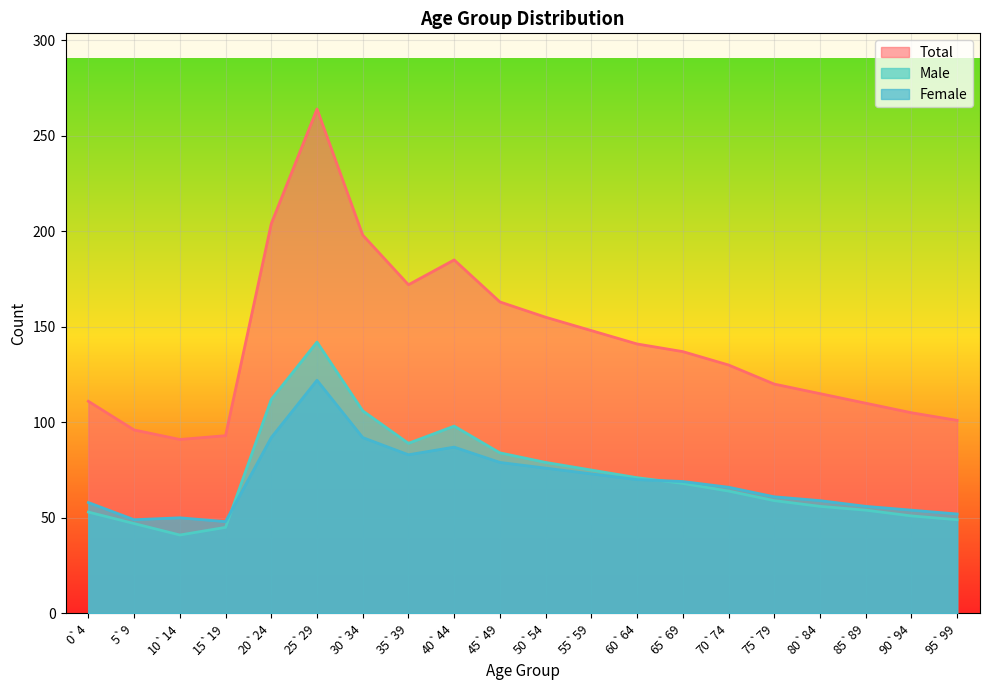

The Male series shows 53 at 0`4. True or false?

True